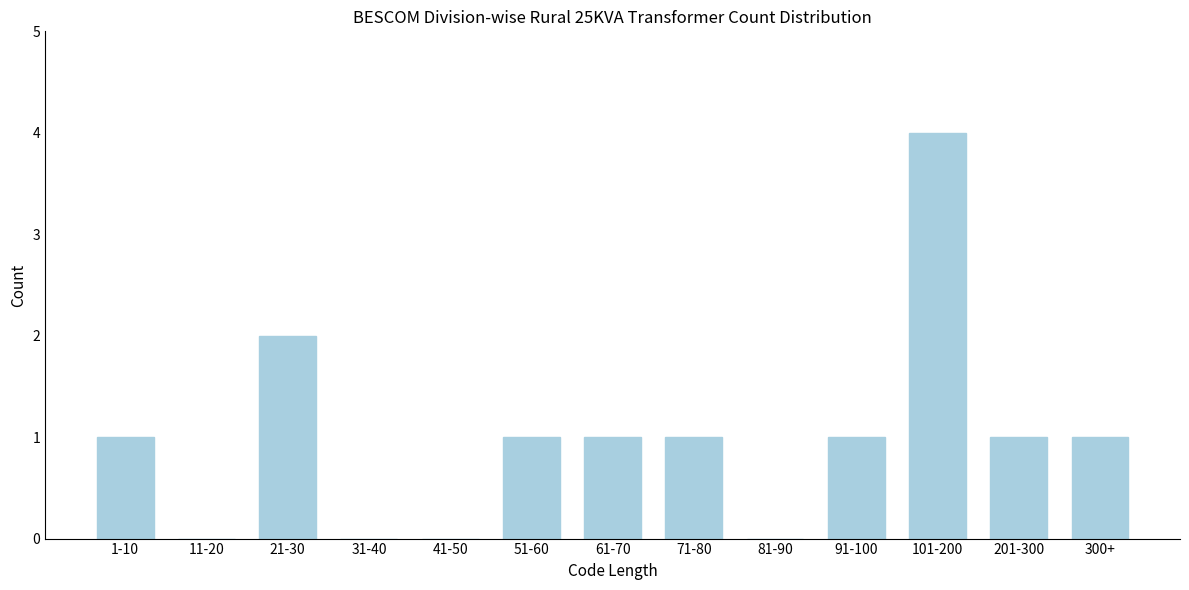

Reading left to right, transcribe all the data shown in this chart.

1-10=1	11-20=0	21-30=2	31-40=0	41-50=0	51-60=1	61-70=1	71-80=1	81-90=0	91-100=1	101-200=4	201-300=1	300+=1